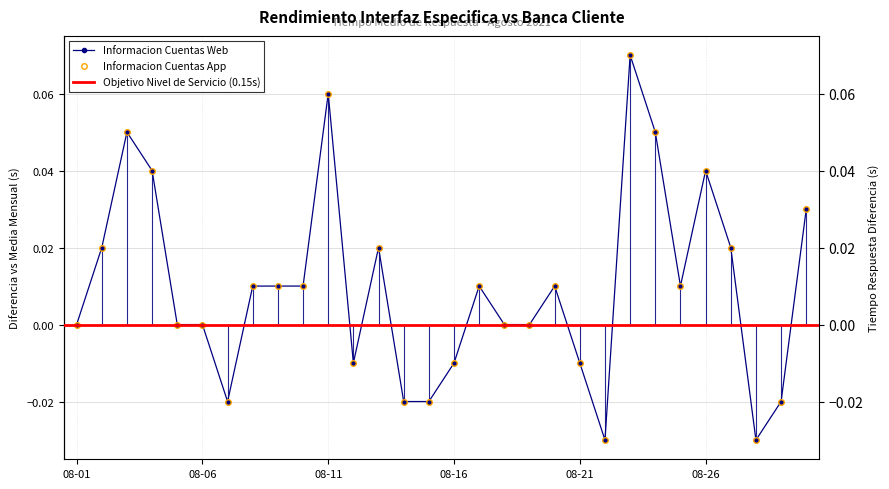

Which series changed the most between 2021-08-03 and 2021-08-04?

Informacion Cuentas Web